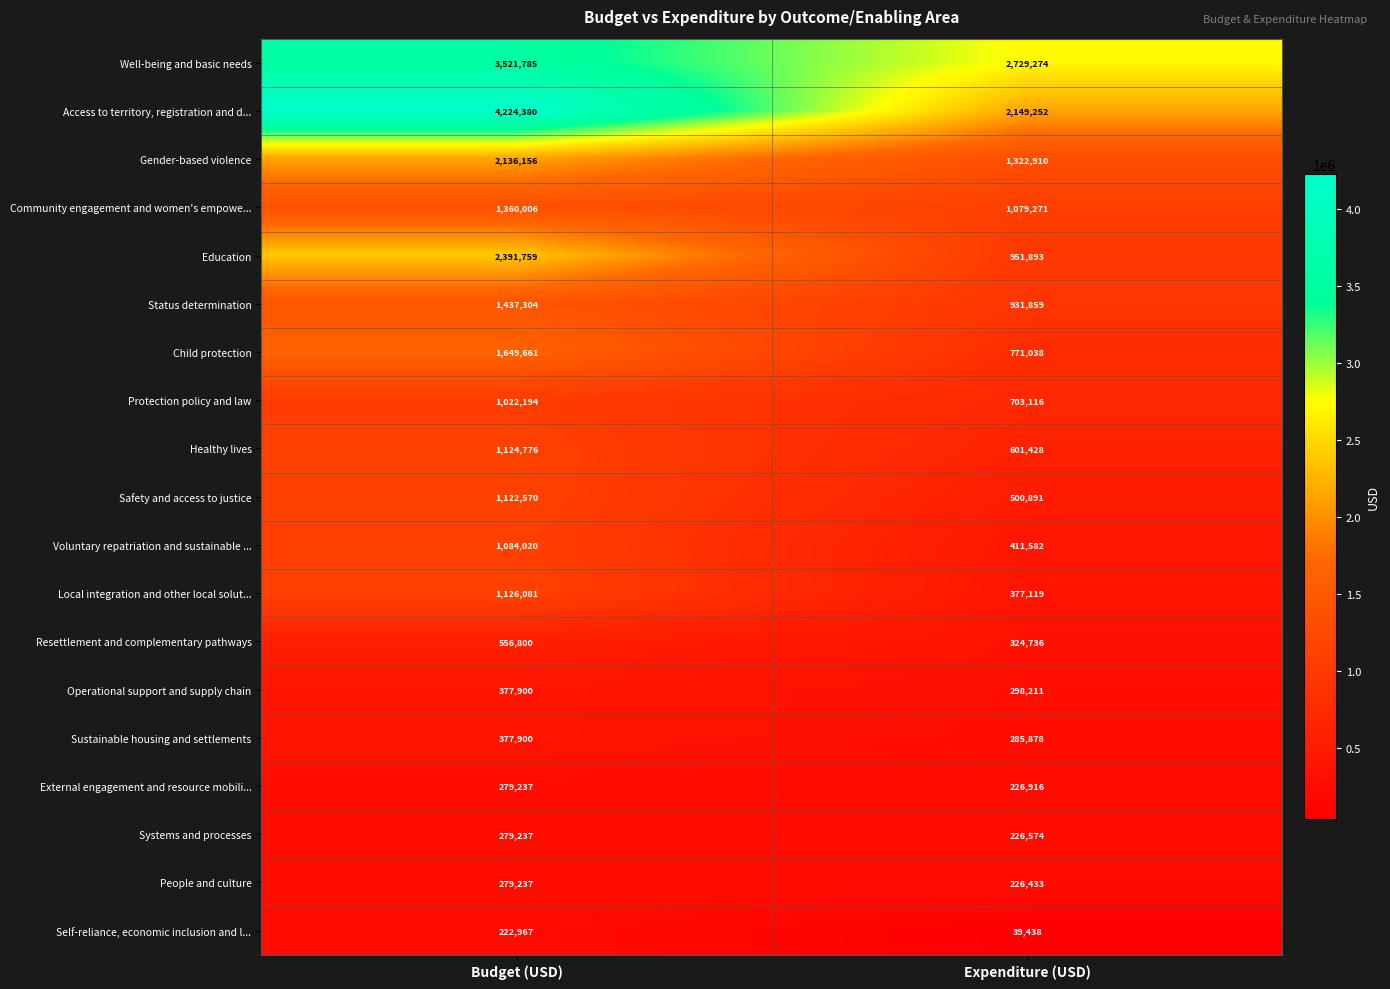

At which category is the sum across all series the highest?

Budget (USD)